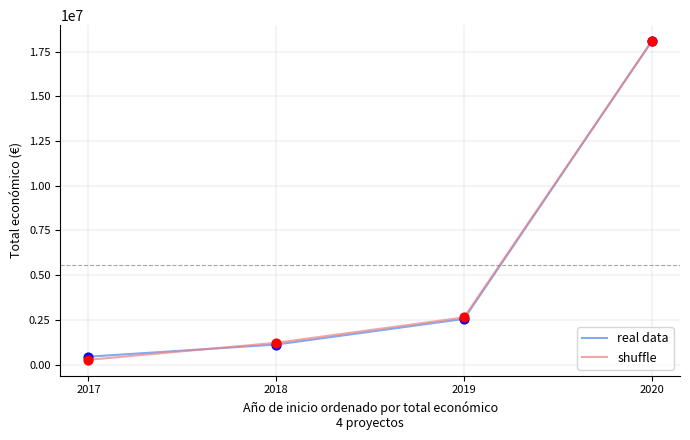

What are all the series names shown in the legend?

real data, shuffle